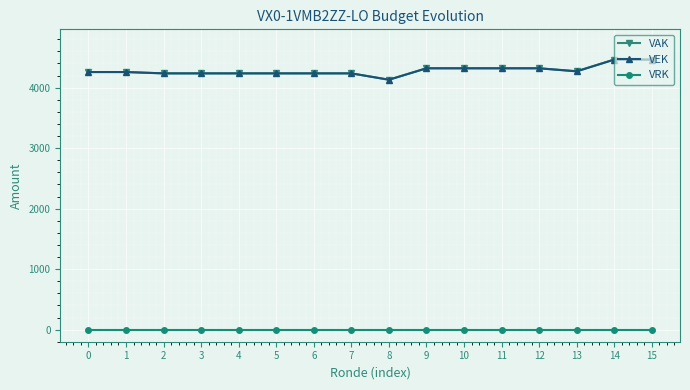

What is the difference between the second highest and second lowest values in the VAK series?

228